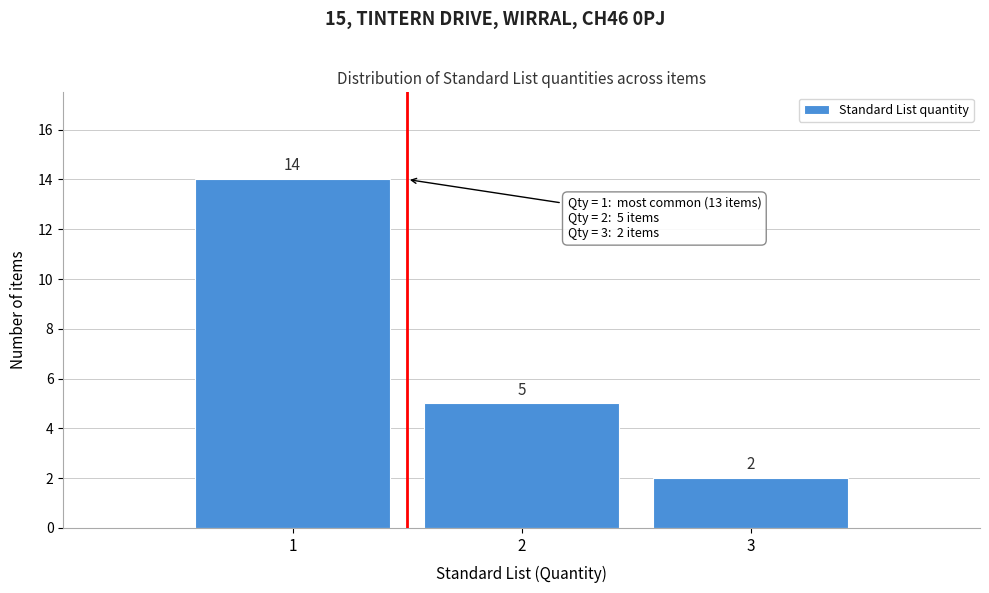

Which range on the x-axis has the tallest bar?

0.5 to 1.5